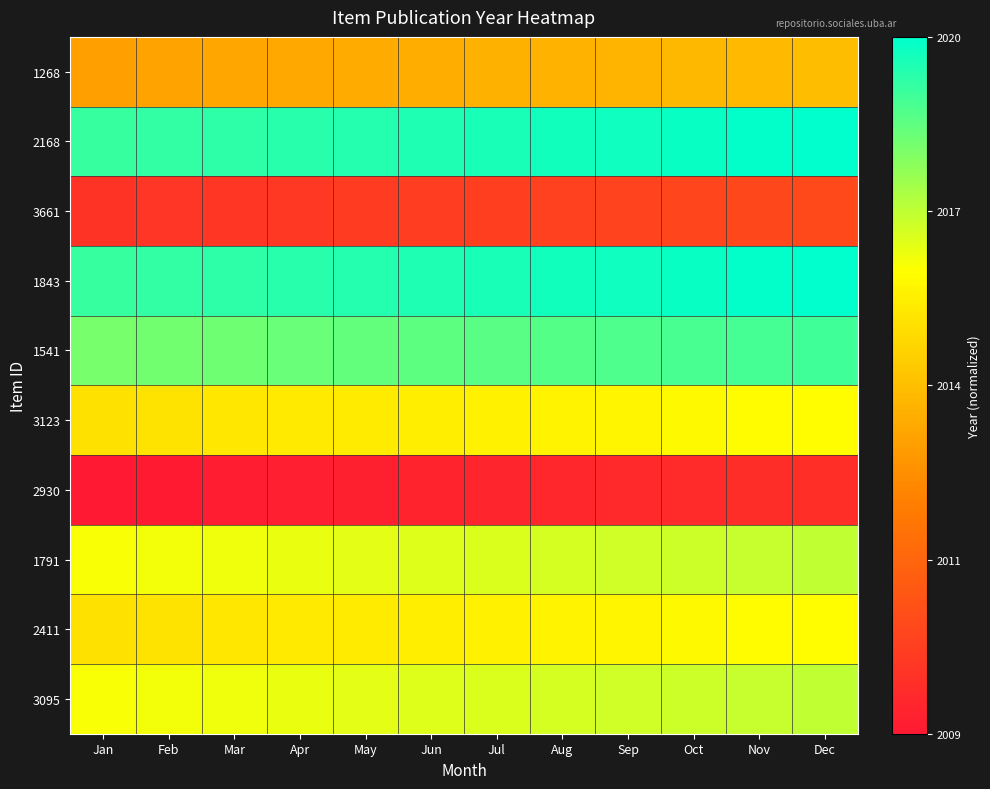

Reading left to right, list all the values displayed in this chart.

1268: Jan=0.4	Feb=0.4	Mar=0.4	Apr=0.4	May=0.4	Jun=0.5	Jul=0.5	Aug=0.5	Sep=0.5	Oct=0.5	Nov=0.5	Dec=0.5
2168: Jan=0.9	Feb=0.9	Mar=0.9	Apr=0.9	May=1.0	Jun=1.0	Jul=1.0	Aug=1.0	Sep=1.0	Oct=1.0	Nov=1.0	Dec=1.0
3661: Jan=0.1	Feb=0.1	Mar=0.1	Apr=0.1	May=0.1	Jun=0.1	Jul=0.1	Aug=0.1	Sep=0.1	Oct=0.1	Nov=0.2	Dec=0.2
1843: Jan=0.9	Feb=0.9	Mar=0.9	Apr=0.9	May=1.0	Jun=1.0	Jul=1.0	Aug=1.0	Sep=1.0	Oct=1.0	Nov=1.0	Dec=1.0
1541: Jan=0.8	Feb=0.8	Mar=0.9	Apr=0.9	May=0.9	Jun=0.9	Jul=0.9	Aug=0.9	Sep=0.9	Oct=0.9	Nov=0.9	Dec=0.9
3123: Jan=0.6	Feb=0.6	Mar=0.6	Apr=0.6	May=0.6	Jun=0.6	Jul=0.6	Aug=0.6	Sep=0.6	Oct=0.6	Nov=0.7	Dec=0.7
2930: Jan=0.0	Feb=0.0	Mar=0.0	Apr=0.0	May=0.0	Jun=0.0	Jul=0.0	Aug=0.0	Sep=0.1	Oct=0.1	Nov=0.1	Dec=0.1
1791: Jan=0.7	Feb=0.7	Mar=0.7	Apr=0.7	May=0.7	Jun=0.7	Jul=0.7	Aug=0.7	Sep=0.7	Oct=0.7	Nov=0.7	Dec=0.7
2411: Jan=0.6	Feb=0.6	Mar=0.6	Apr=0.6	May=0.6	Jun=0.6	Jul=0.6	Aug=0.6	Sep=0.6	Oct=0.6	Nov=0.7	Dec=0.7
3095: Jan=0.7	Feb=0.7	Mar=0.7	Apr=0.7	May=0.7	Jun=0.7	Jul=0.7	Aug=0.7	Sep=0.7	Oct=0.7	Nov=0.7	Dec=0.7